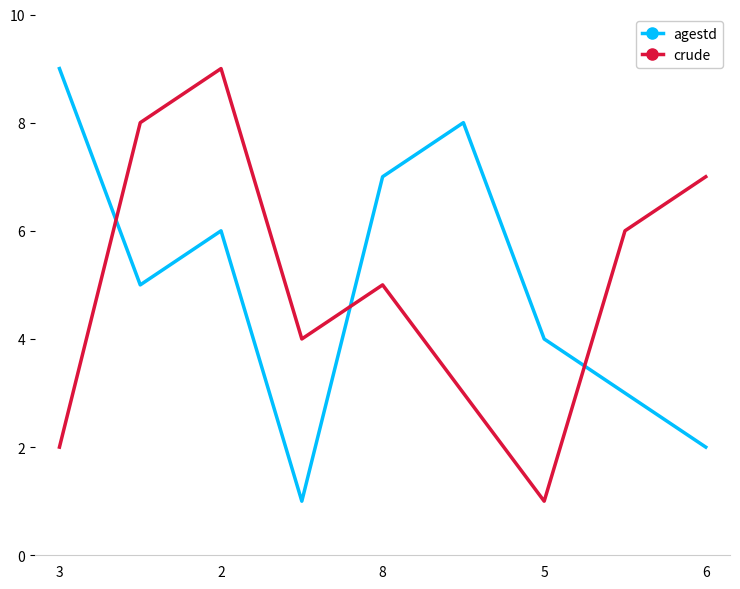

What is the difference between the maximum and minimum values in the crude series?

8